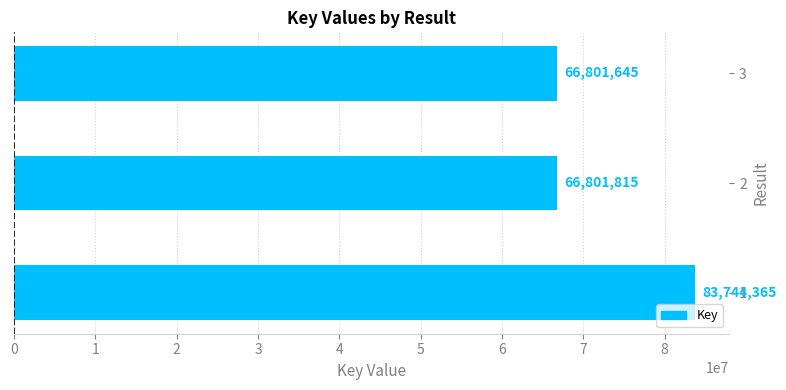

What is the difference between the second highest and minimum values?

170